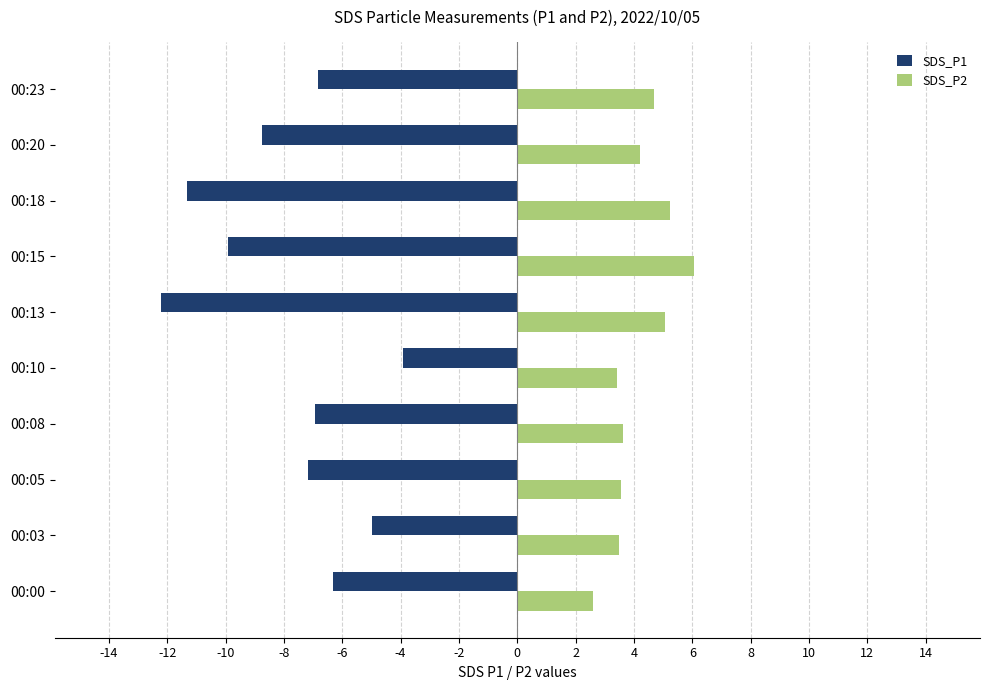

What is the difference between the highest and lowest values at 00:15?

16.0